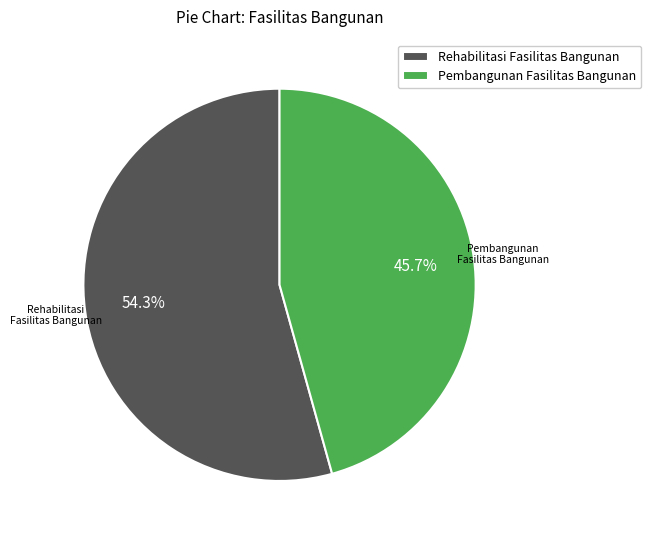

Count the number of slices in the pie.

2